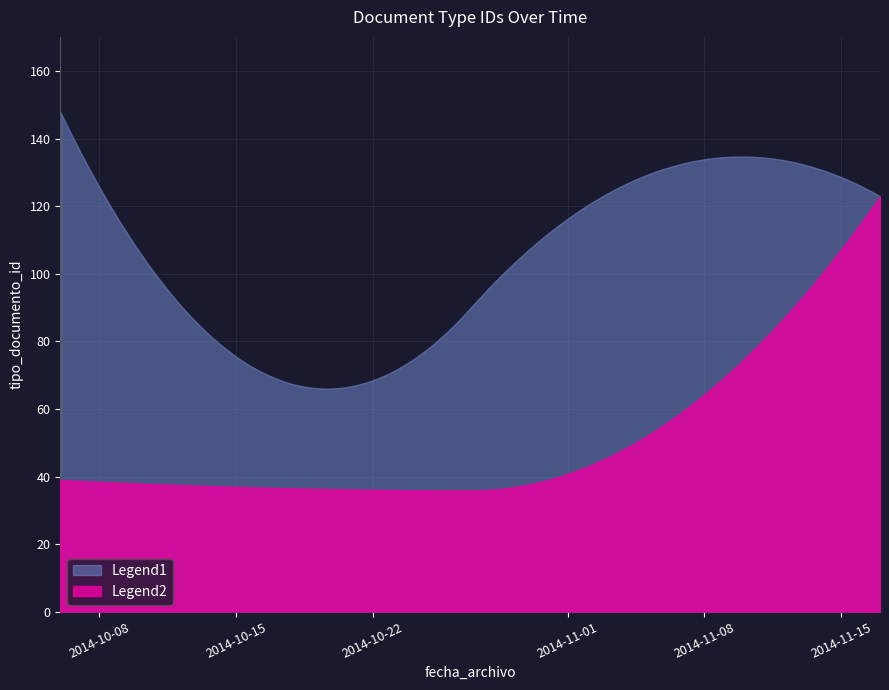

What is the minimum value for tipo_documento_id?

35